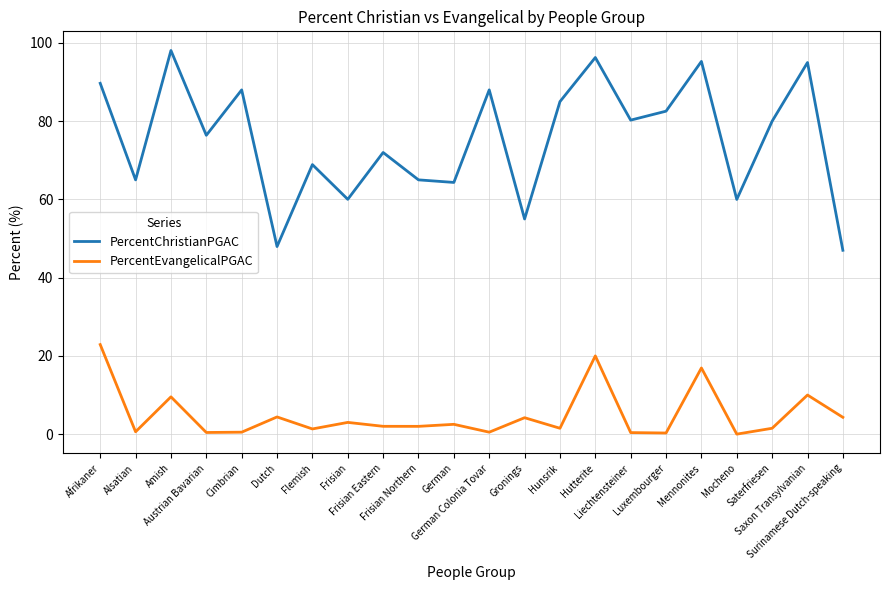

Does the chart display data point markers on the line(s)?

No